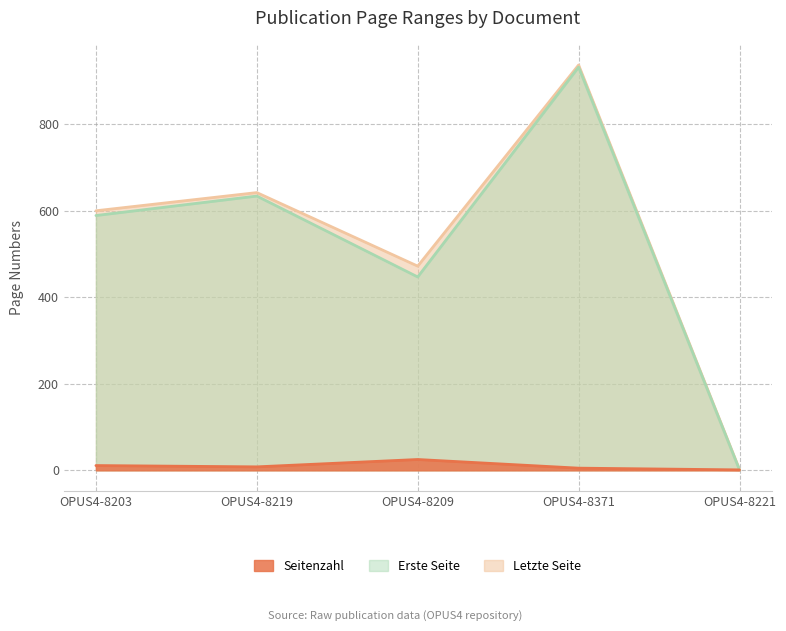

The Seitenzahl series shows 44 at OPUS4-8209. True or false?

False